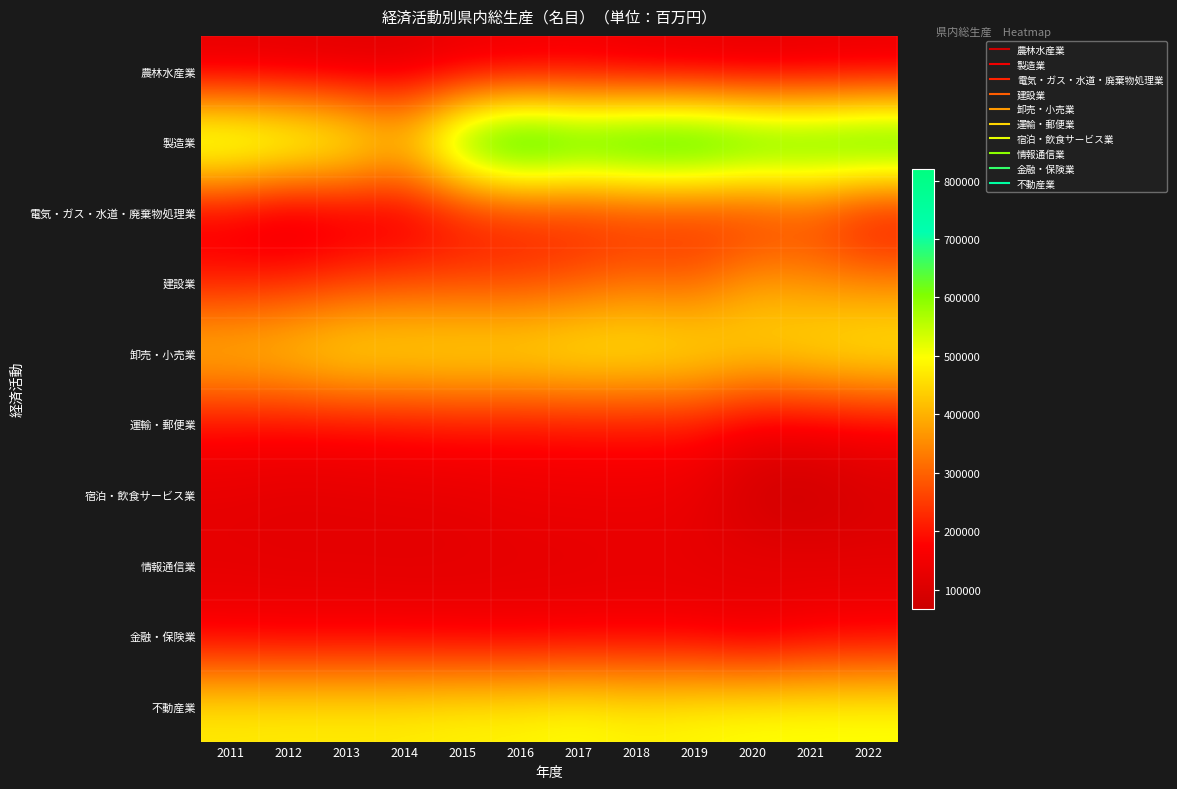

What is the smallest value displayed?

67732